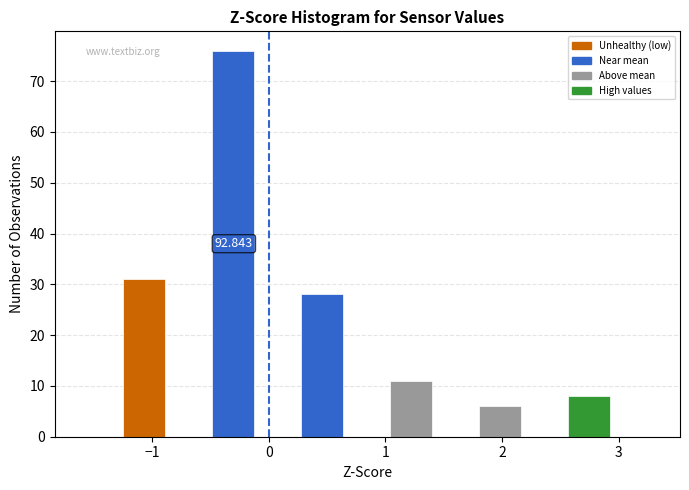

Around what value on the x-axis is the tallest bar? Give the approximate position of its centre, as read against the axis.

-0.3